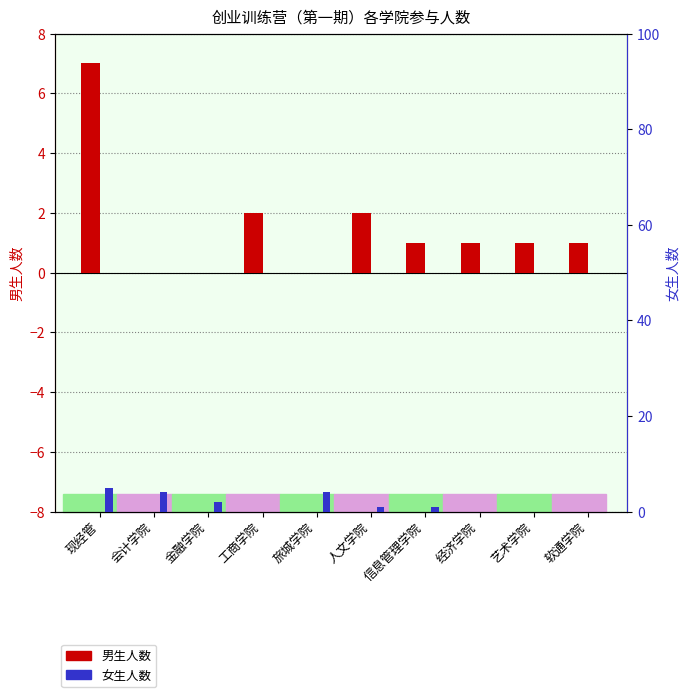

True or false: 男生人数 has a value of 3 at 人文学院.

False